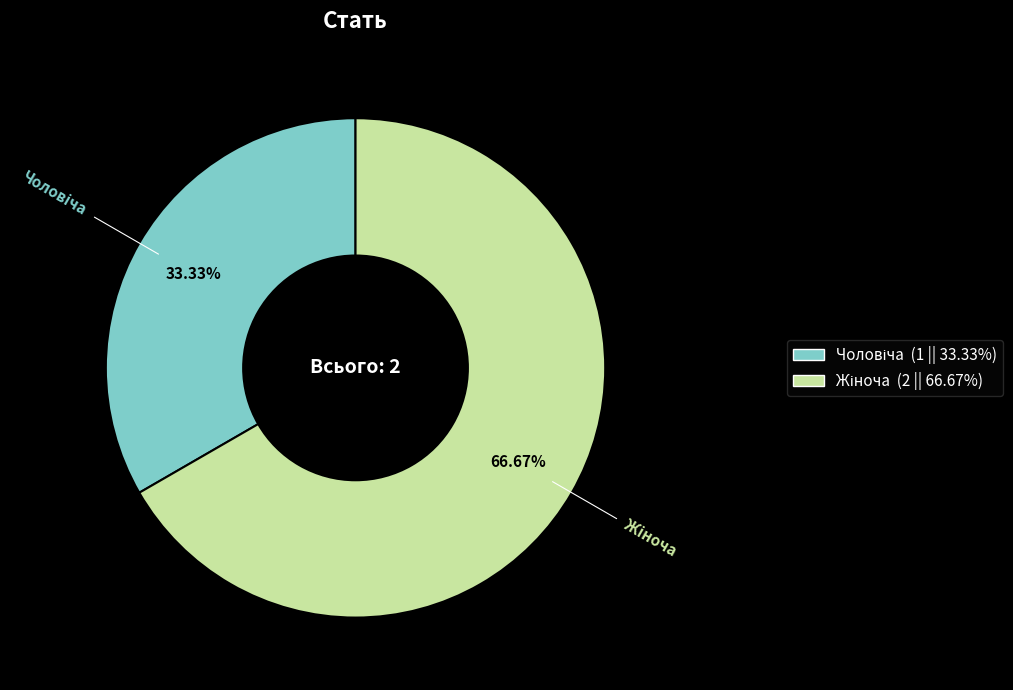

Is there a majority slice in this chart?

Yes